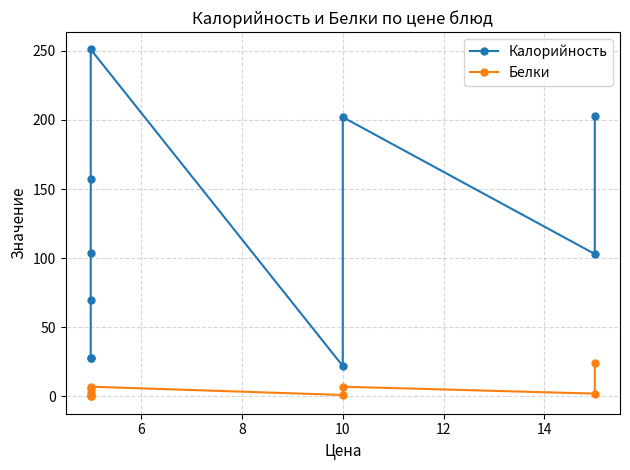

What is the value of the Белки point at the 4th from the left?

3